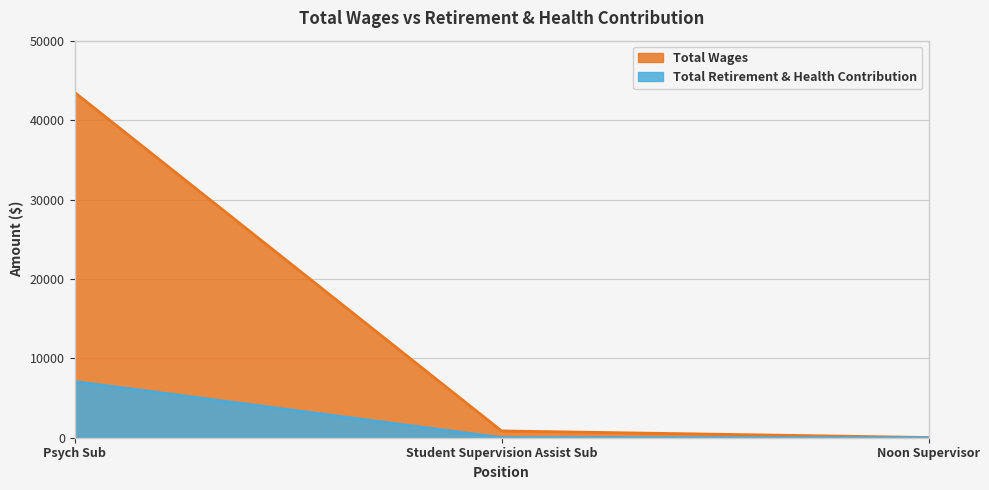

How many lines are shown in the chart?

2